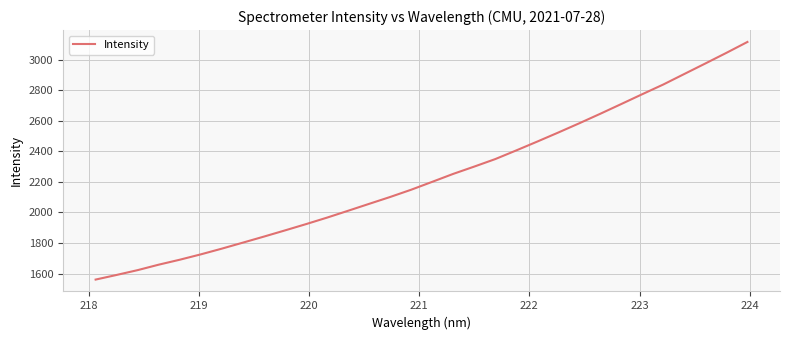

True or false: the data has more than 0 interior local peaks.

False